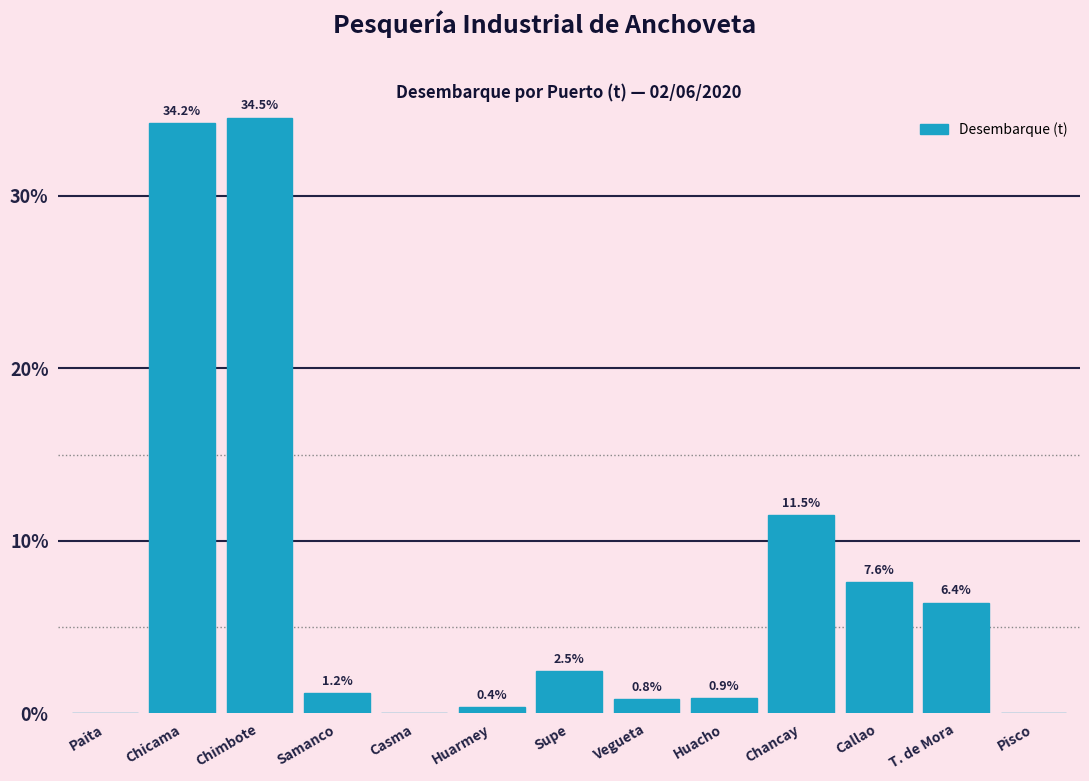

Reading left to right, transcribe all the data shown in this chart.

Paita=0.0	Chicama=34.2	Chimbote=34.5	Samanco=1.2	Casma=0.0	Huarmey=0.4	Supe=2.5	Vegueta=0.8	Huacho=0.9	Chancay=11.5	Callao=7.6	T. de Mora=6.4	Pisco=0.0